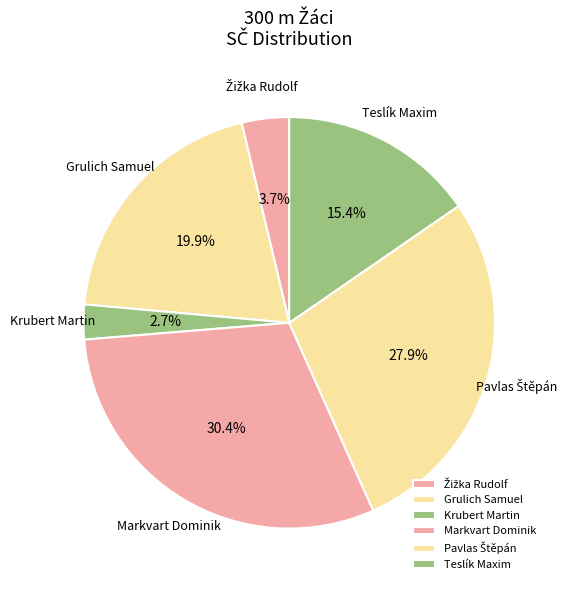

What percentage is the Krubert Martin slice, to the nearest percent?

3%